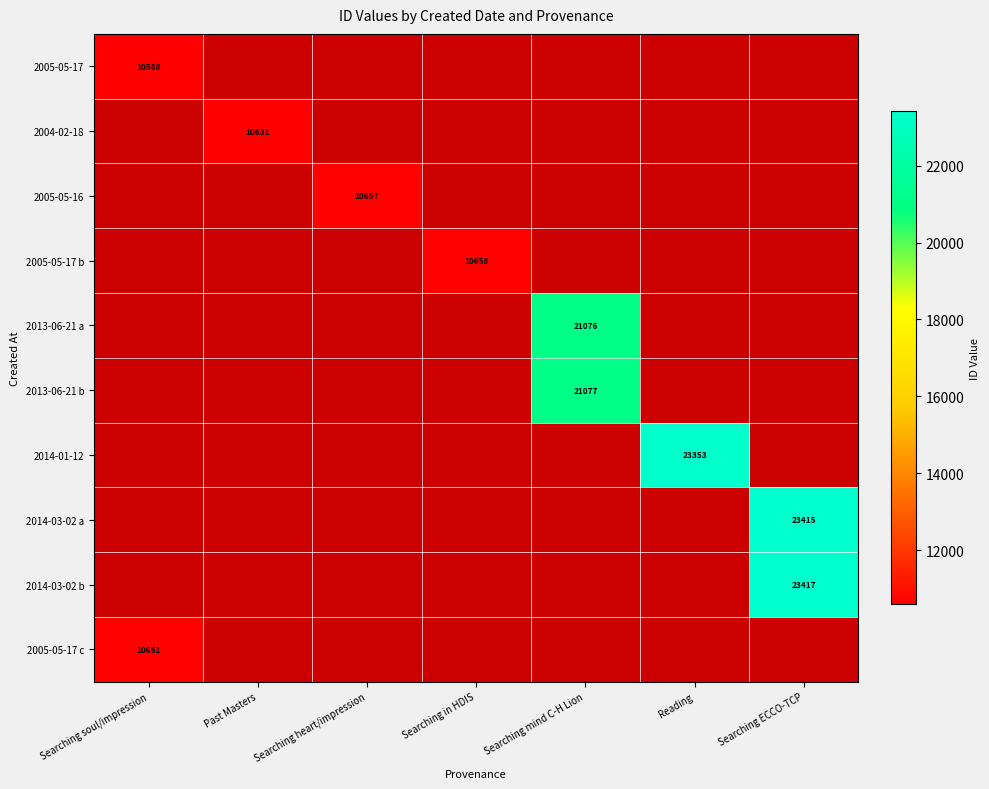

Is the value of 2014-03-02 a at Searching ECCO-TCP greater than the value of 2005-05-17 at Searching soul/impression?

Yes